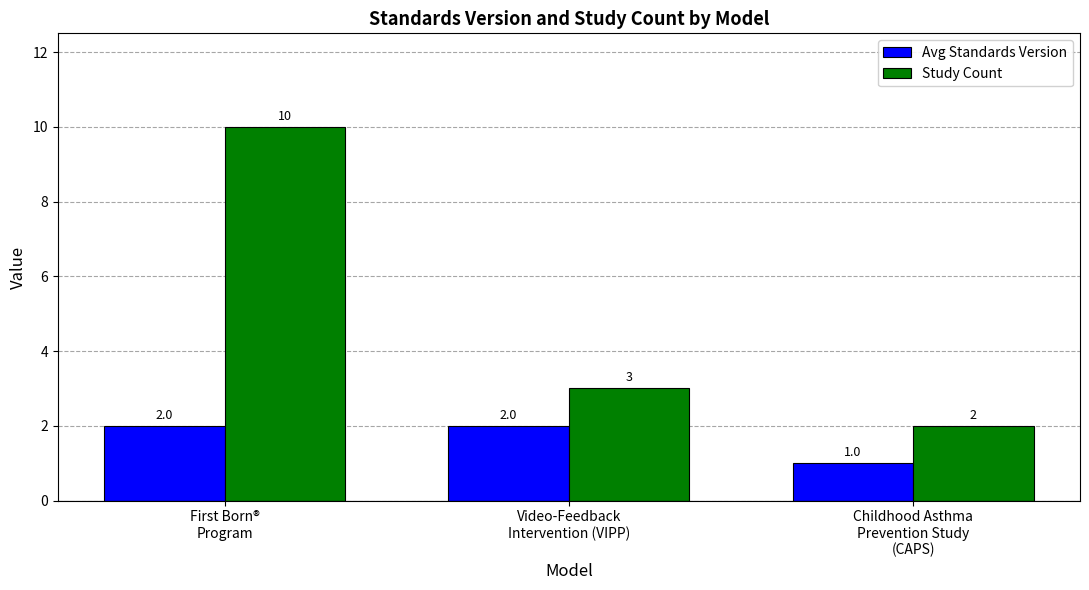

What is the maximum value shown in the chart?

10